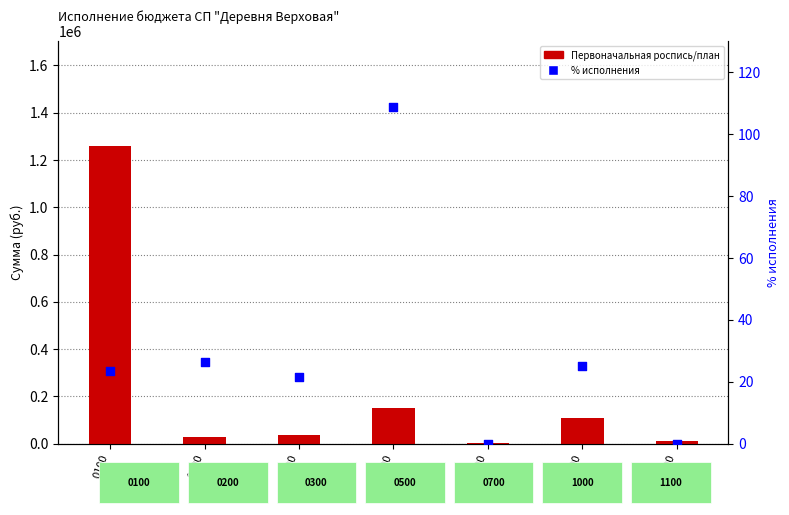

What are all the series names shown in the legend?

Первоначальная роспись/план, % исполнения